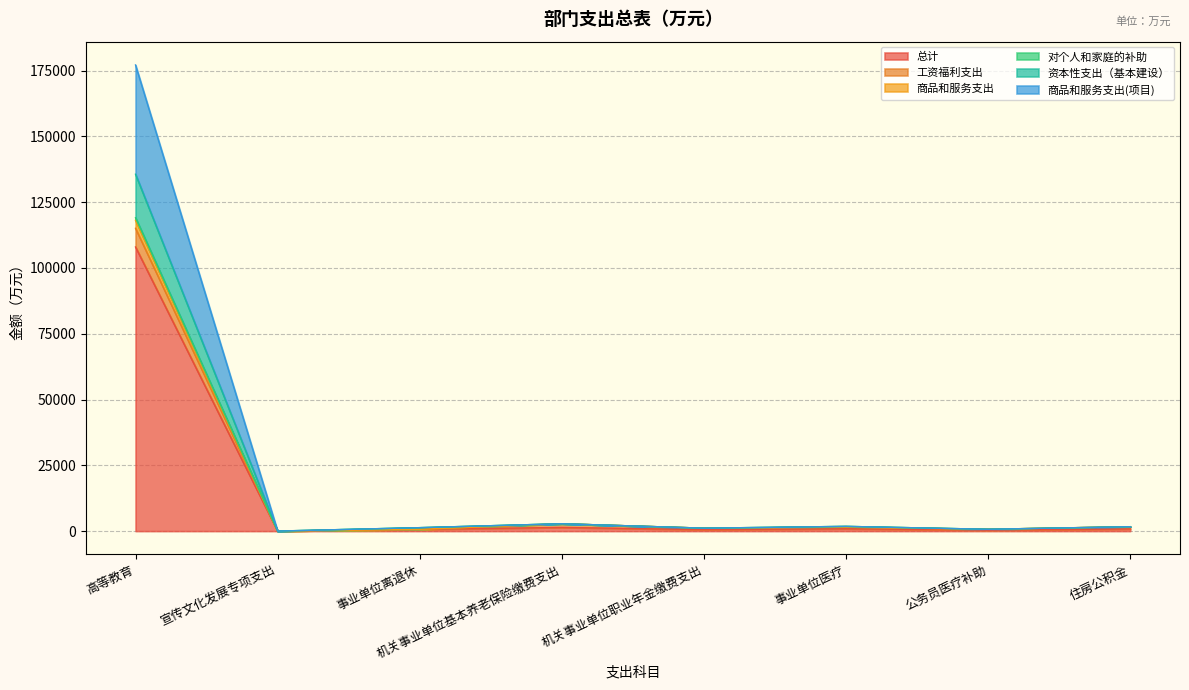

In 商品和服务支出, how many points are lower than both neighbors (excluding endpoints)?

3